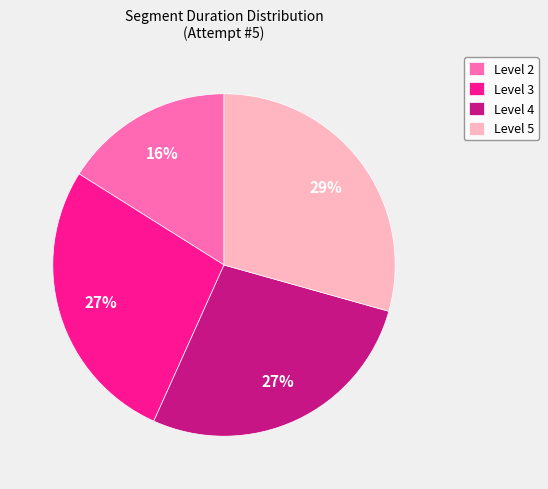

To the nearest percent, what percentage of the pie is Level 5?

29%